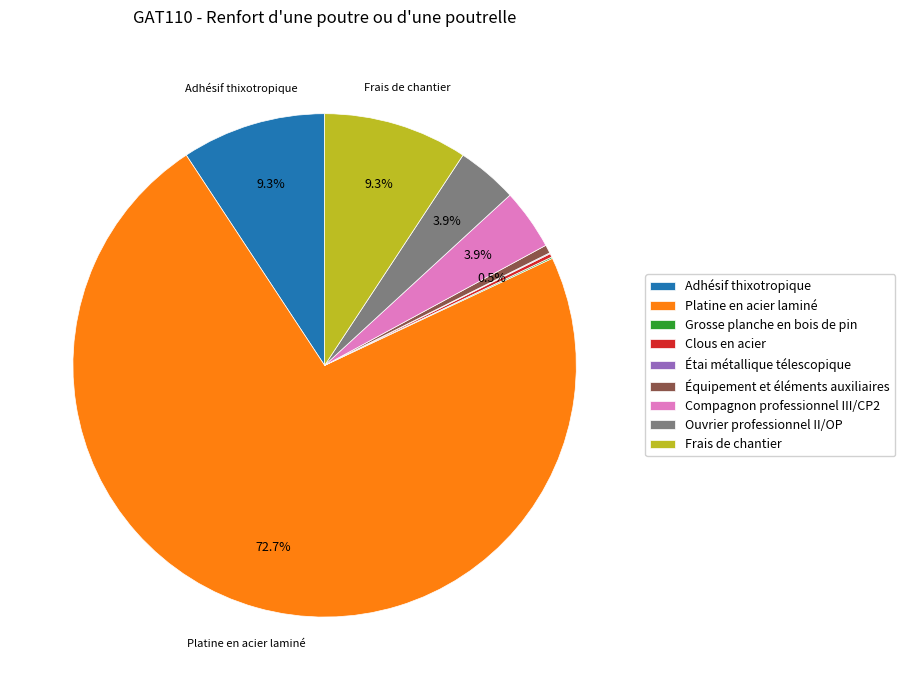

What percentage do Adhésif thixotropique and Compagnon professionnel III/CP2 together represent?

13.2%